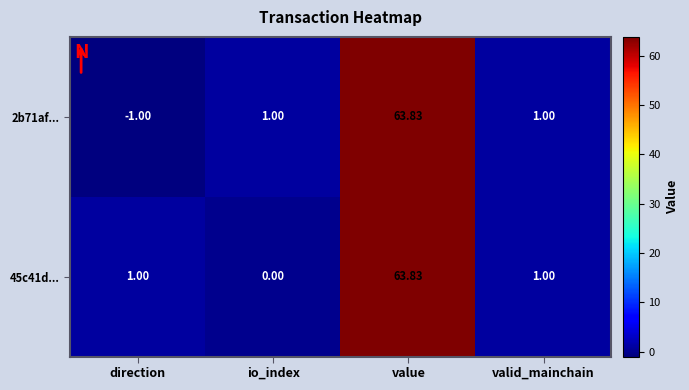

At which label does 45c41d... reach its minimum?

io_index